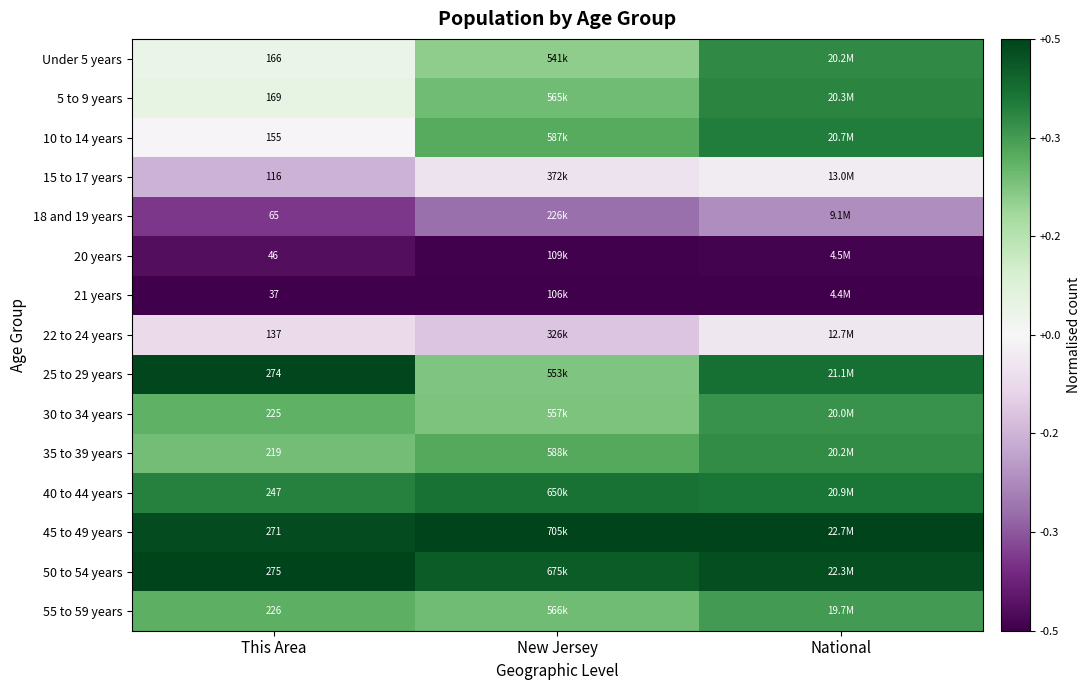

The 25 to 29 years series shows 0.2 at New Jersey. True or false?

True